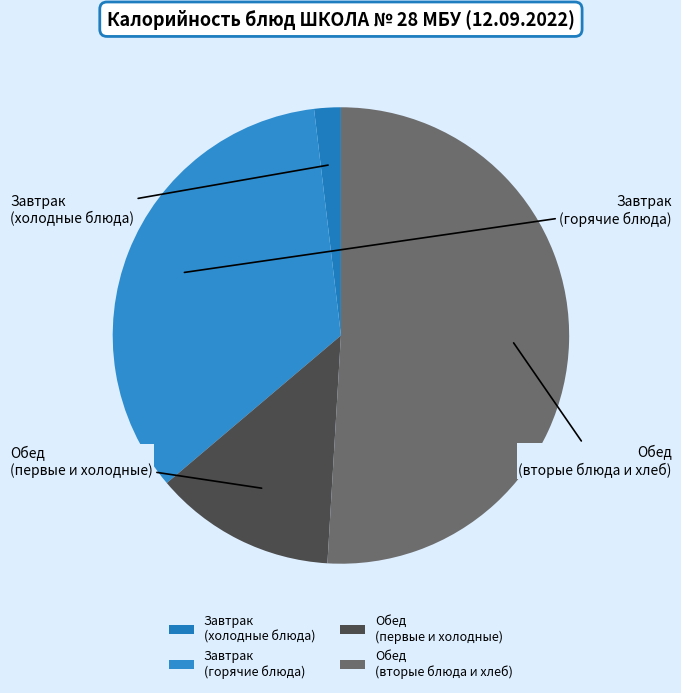

Is there any slice that represents more than half of the pie?

No